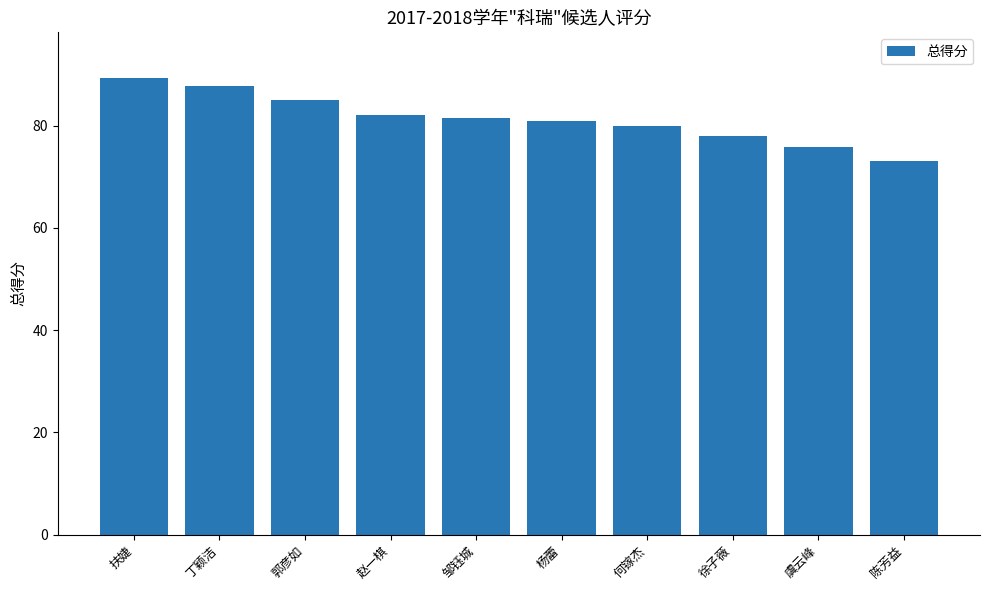

Which category has the lowest value across all series?

陈芳益